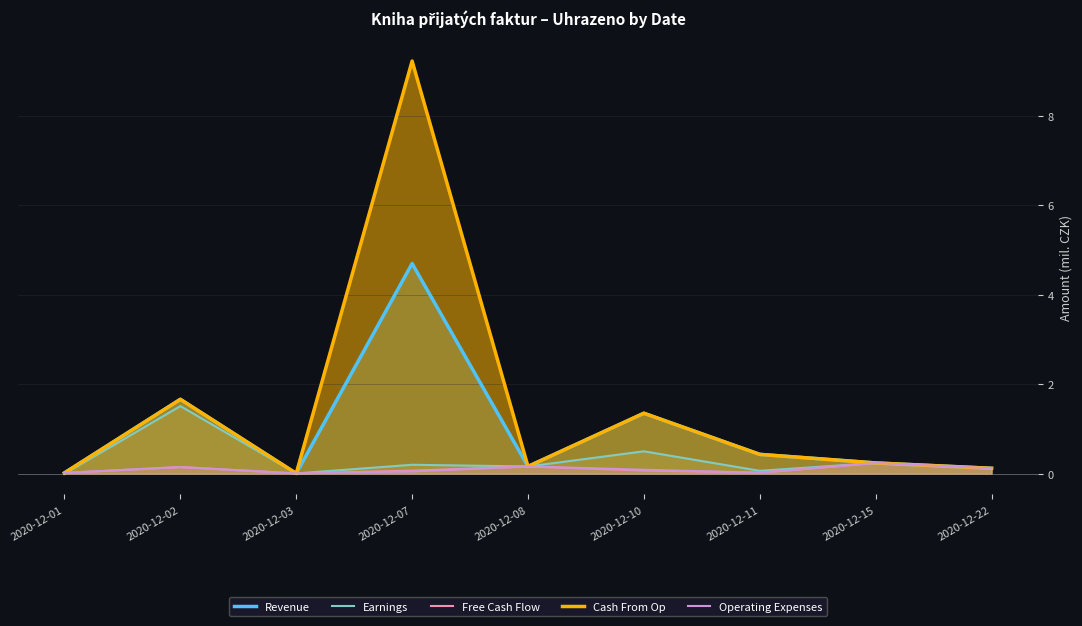

What is the difference between the maximum and minimum values in the Earnings series?

1.5